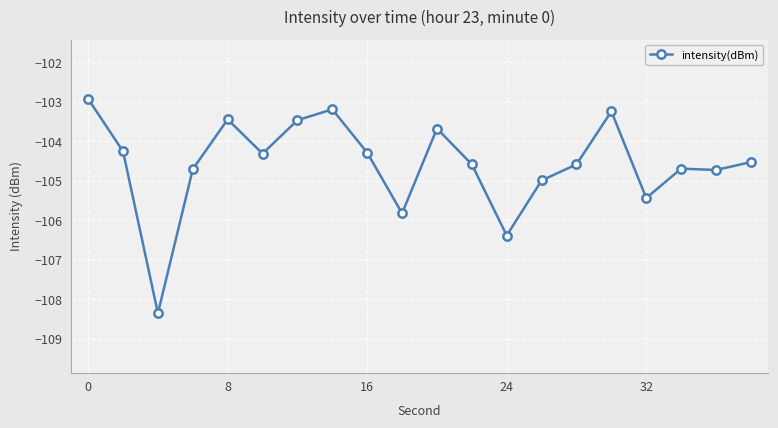

What is the smallest value displayed?

-108.3